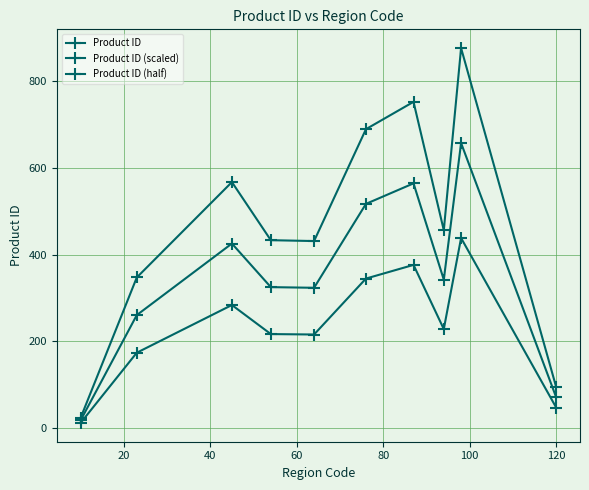

Does the chart display data point markers on the line(s)?

Yes